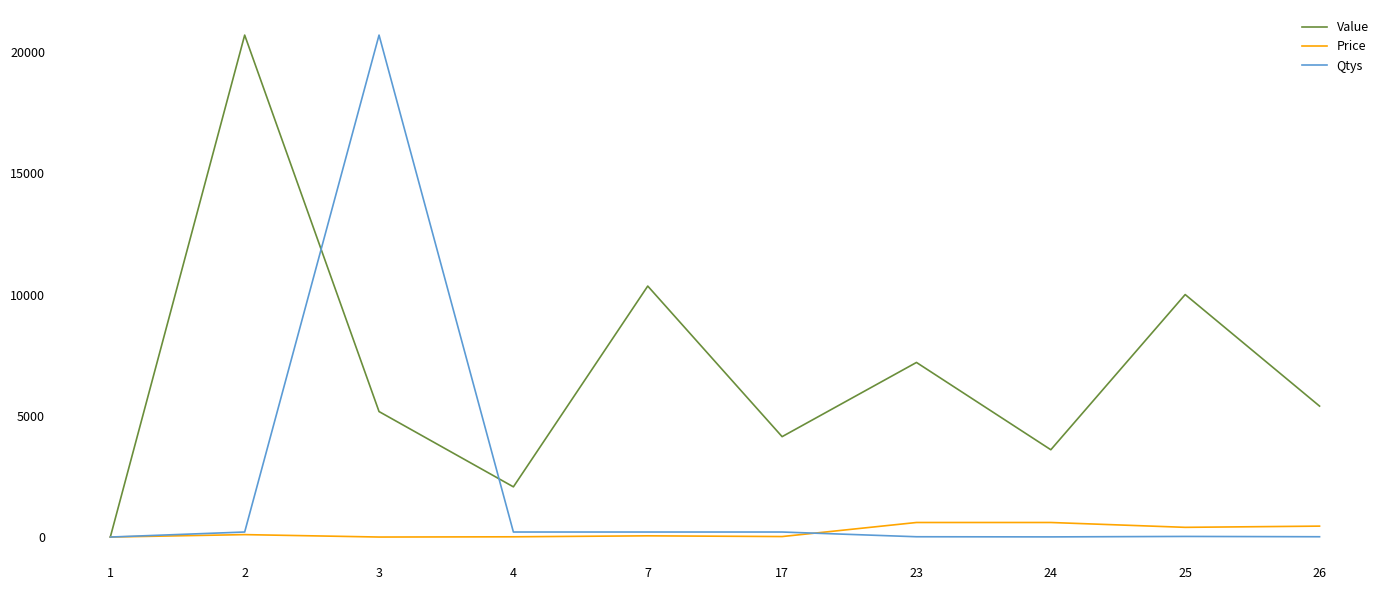

List the series in order of their overall mean, highest first.

Value, Qtys, Price